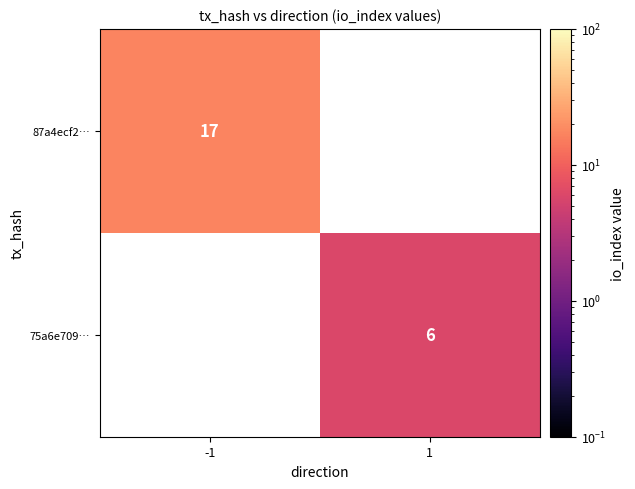

True or false: 87a4ecf2… has a value of 7 at -1.

False